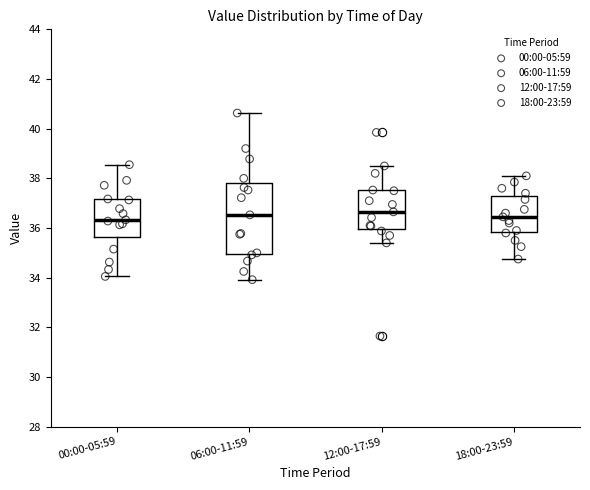

Reading left to right, read every box against the y-axis: the position of its median line, the range the box covers, and the ends of its whiskers. The values are not printed on the chart, so give them approximately, as read against the axis.

00:00-05:59: median 36.4, box 35.6 to 37.2, whiskers 34.0 to 38.6
06:00-11:59: median 36.6, box 35.0 to 37.8, whiskers 34.0 to 40.6
12:00-17:59: median 36.6, box 36.0 to 37.6, whiskers 35.4 to 38.6
18:00-23:59: median 36.4, box 35.8 to 37.2, whiskers 34.8 to 38.2